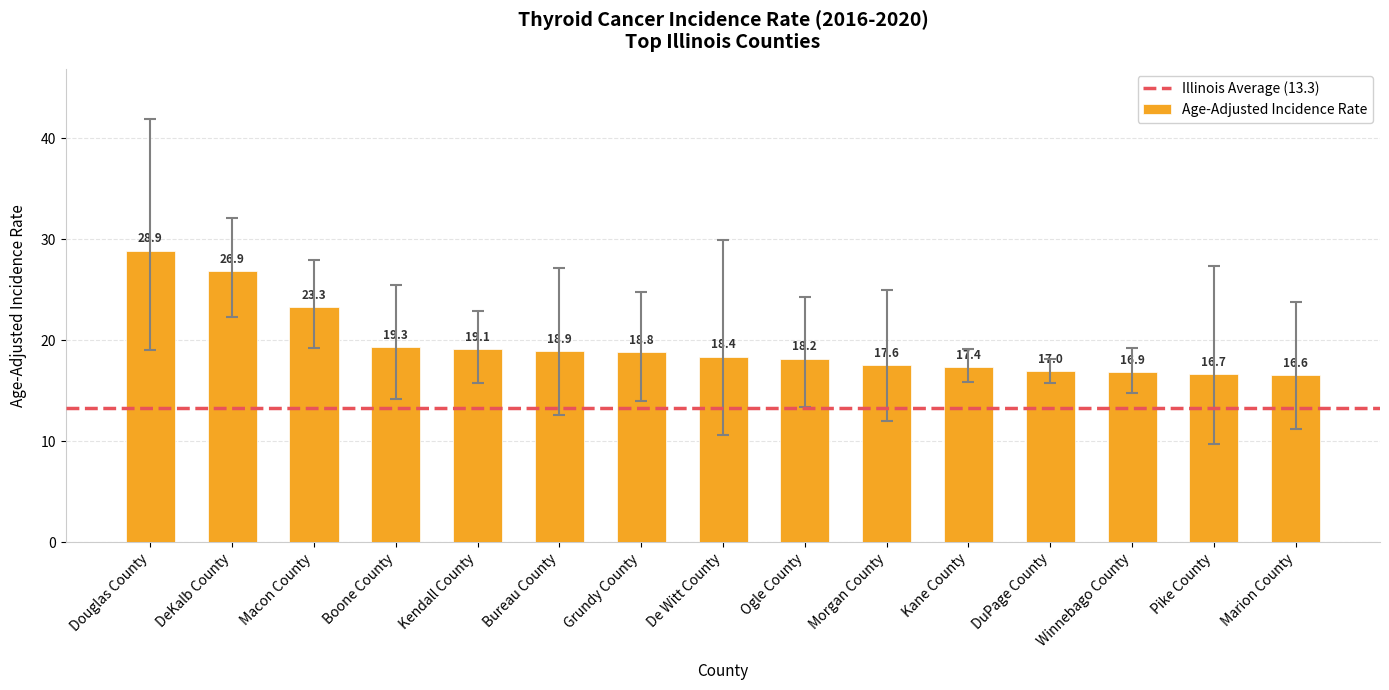

Rank the categories by value from lowest to highest.

Marion County, Pike County, Winnebago County, DuPage County, Kane County, Morgan County, Ogle County, De Witt County, Grundy County, Bureau County, Kendall County, Boone County, Macon County, DeKalb County, Douglas County